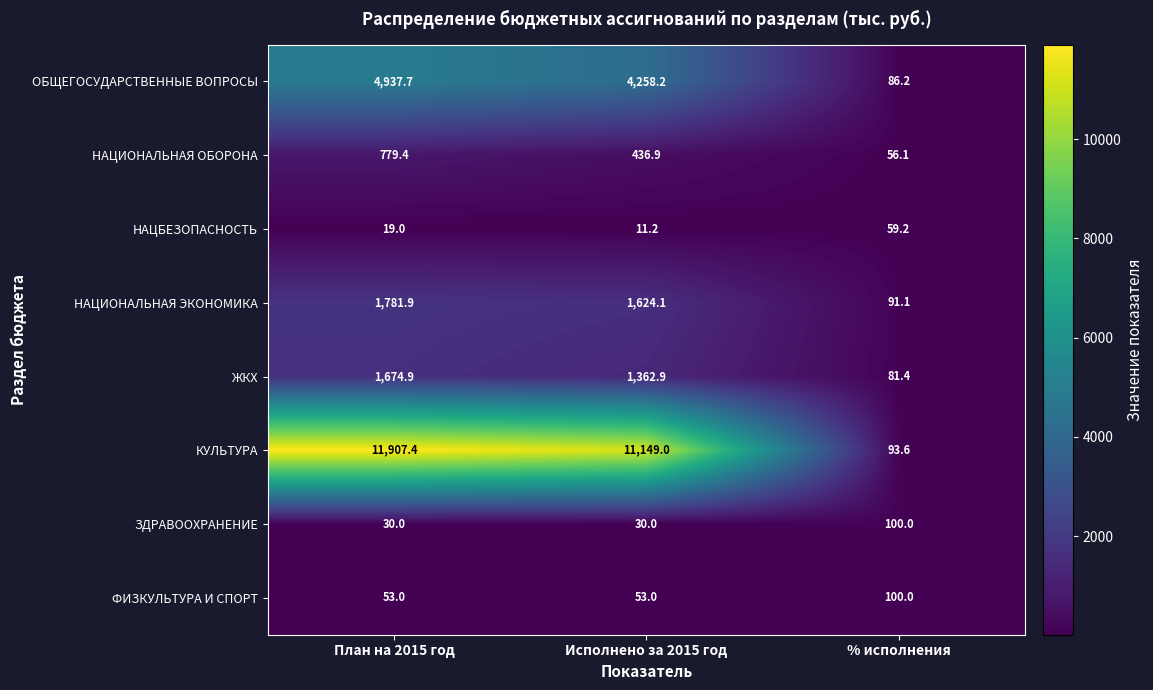

At which category does the chart reach its minimum across all series?

Исполнено за 2015 год